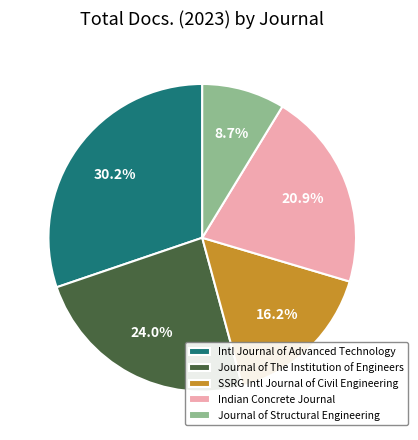

How many slices are in this pie chart?

5